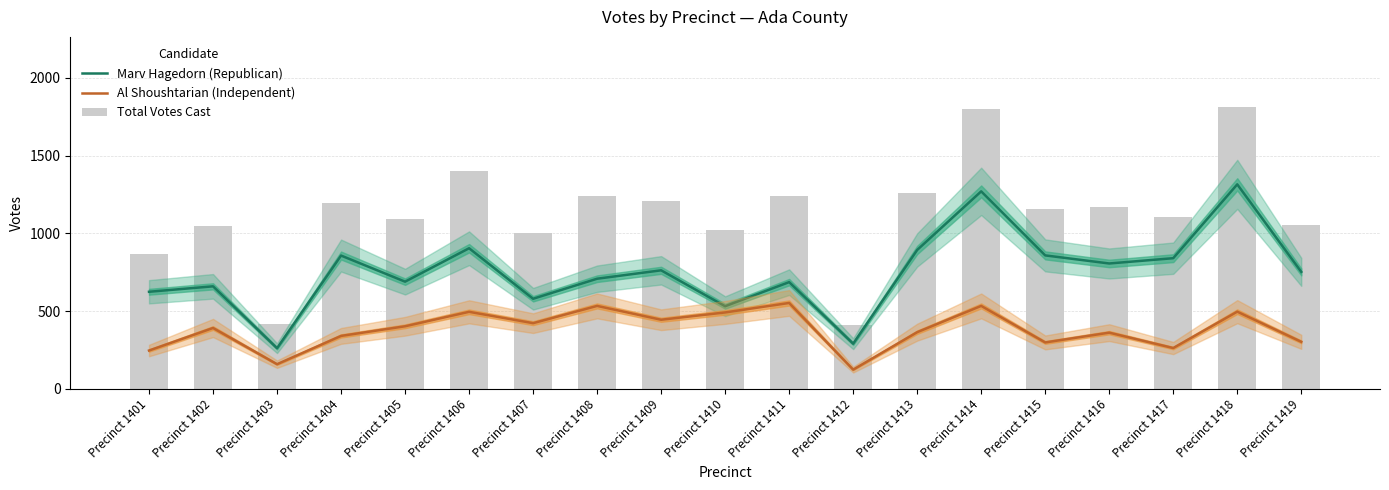

What is the value of the Al Shoushtarian (Independent) bar at the 14th from the left?

533